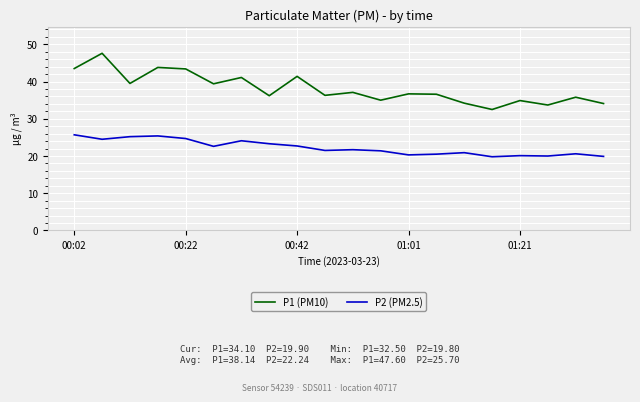

What is the smallest value displayed?

19.8